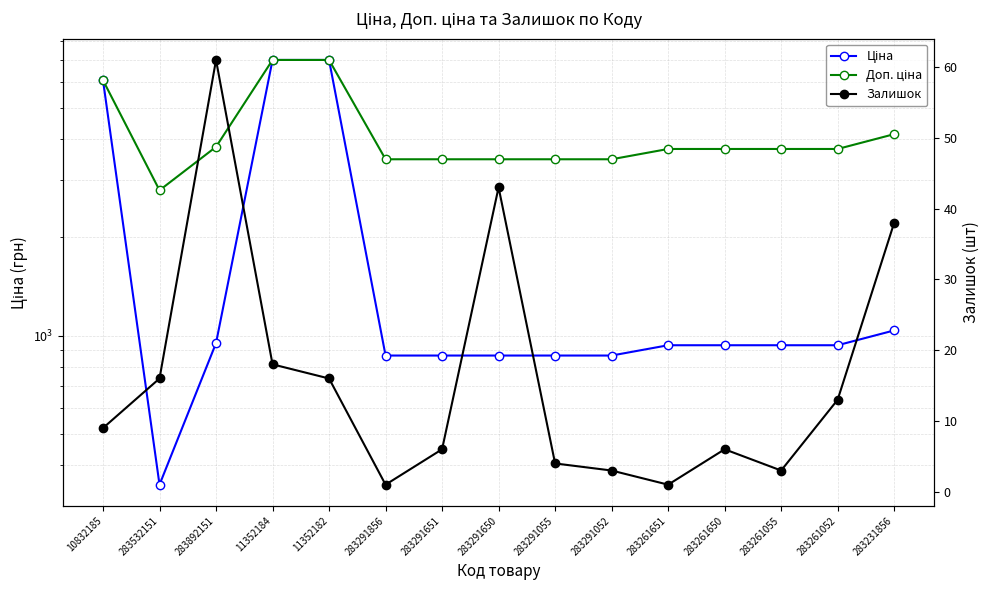

What is the approximate value of Доп. ціна at 11352184?

7002.7